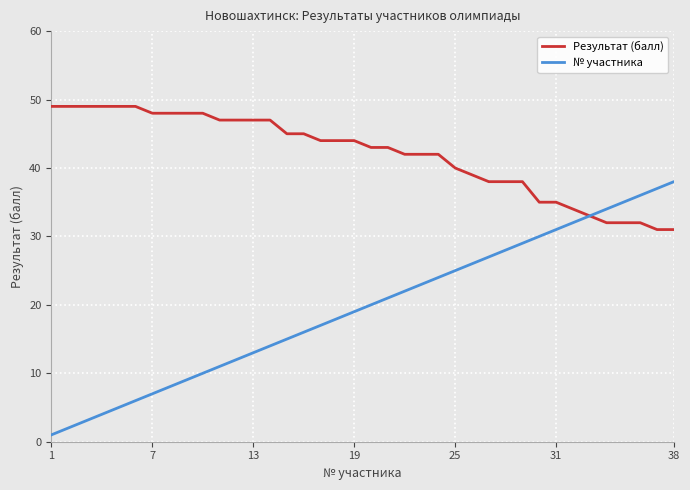

What is the difference between the maximum and minimum values in the № участника series?

37